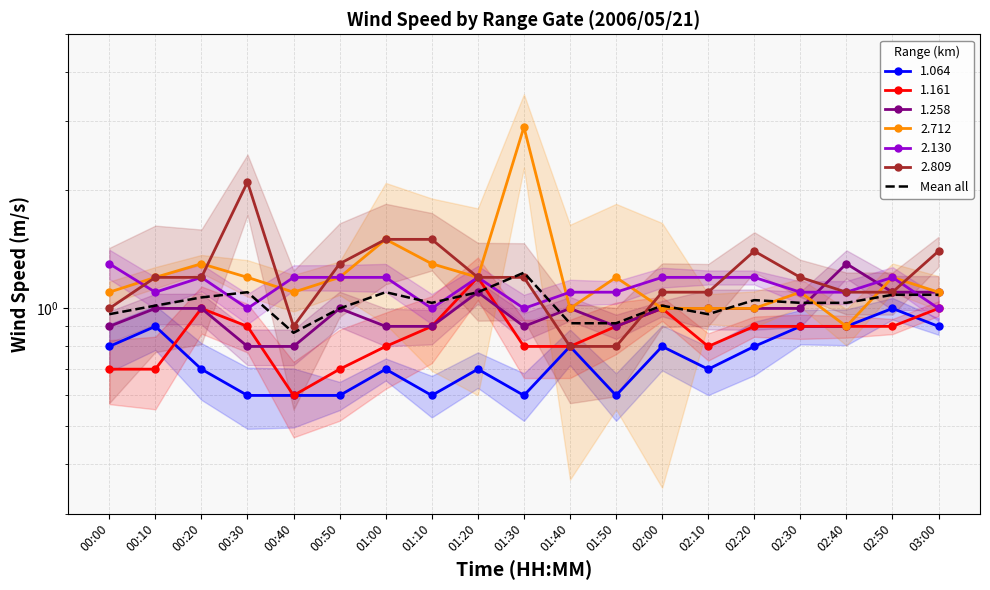

Reading left to right, extract all data points from this chart.

1.0	1.0	1.1	1.1	0.9	1.0	1.1	1.0	1.1	1.2	0.9	0.9	1.0	1.0	1.1	1.0	1.0	1.1	1.1